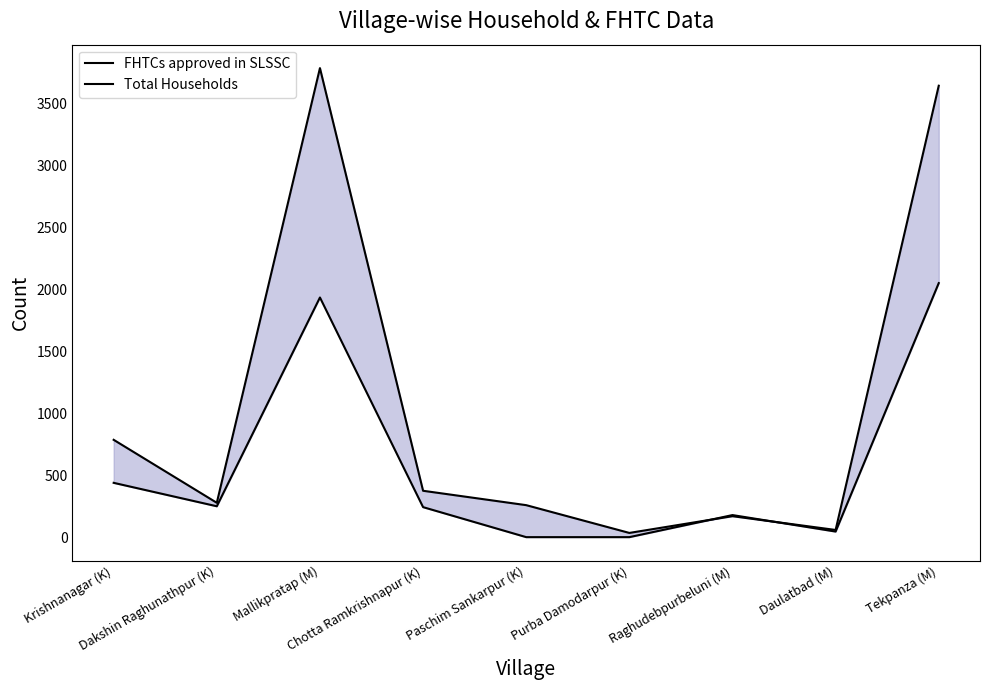

Reading left to right, what are all the values shown in this chart?

FHTCs approved in SLSSC: Krishnanagar (K)=785	Dakshin Raghunathpur (K)=277	Mallikpratap (M)=3783	Chotta Ramkrishnapur (K)=374	Paschim Sankarpur (K)=258	Purba Damodarpur (K)=34	Raghudebpurbeluni (M)=169	Daulatbad (M)=58	Tekpanza (M)=3641
Total Households: Krishnanagar (K)=438	Dakshin Raghunathpur (K)=249	Mallikpratap (M)=1933	Chotta Ramkrishnapur (K)=242	Paschim Sankarpur (K)=0	Purba Damodarpur (K)=0	Raghudebpurbeluni (M)=178	Daulatbad (M)=45	Tekpanza (M)=2049